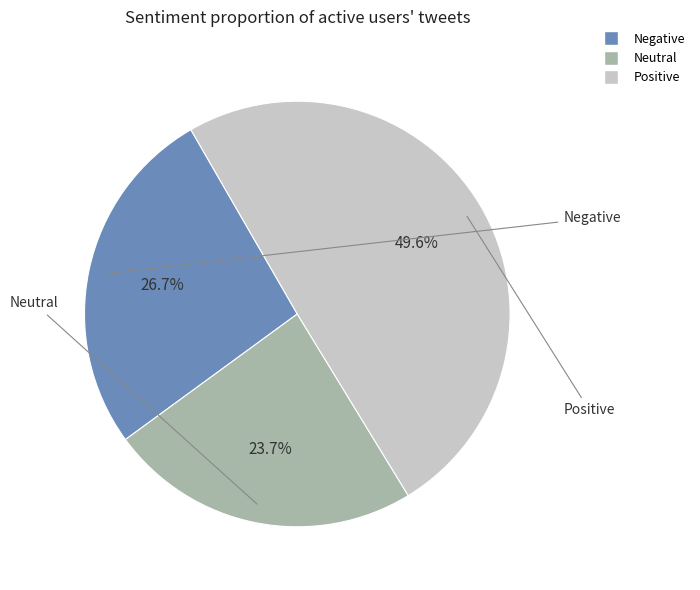

Is there any slice that represents more than half of the pie?

No